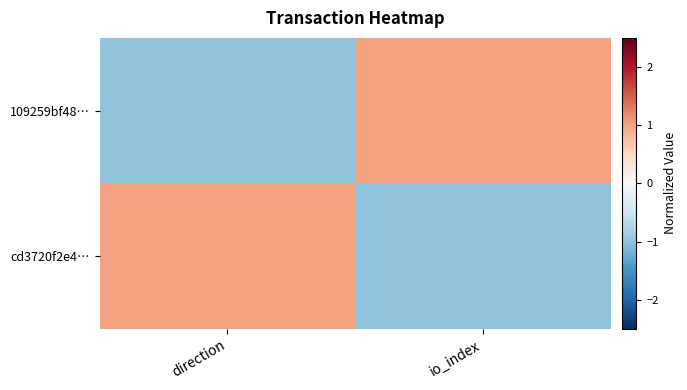

At direction, list the series in order from largest to smallest.

cd3720f2e4…, 109259bf48…